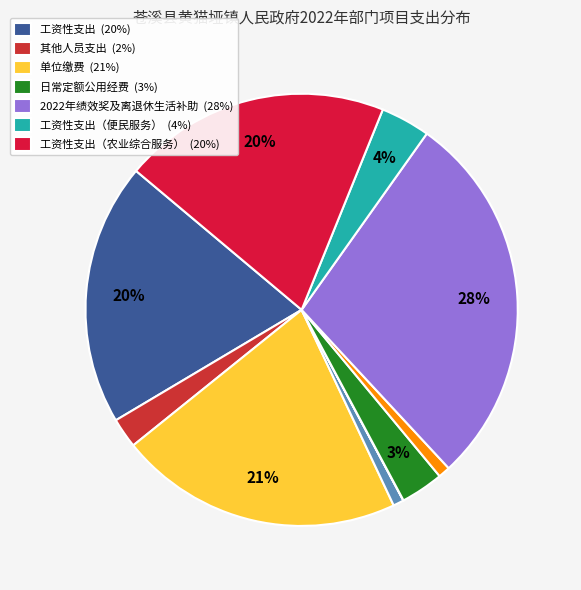

How many segments does this pie chart have?

10